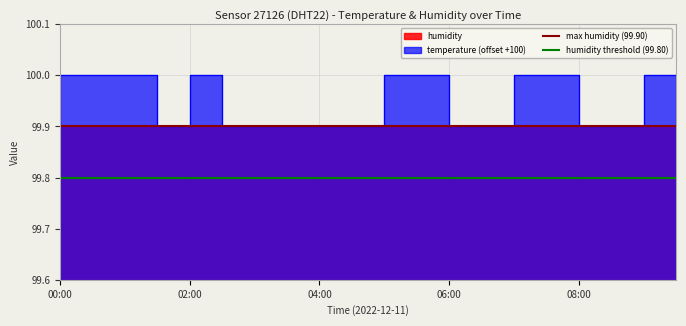

The max humidity (99.90) series shows 99.9 at 02:00. True or false?

True